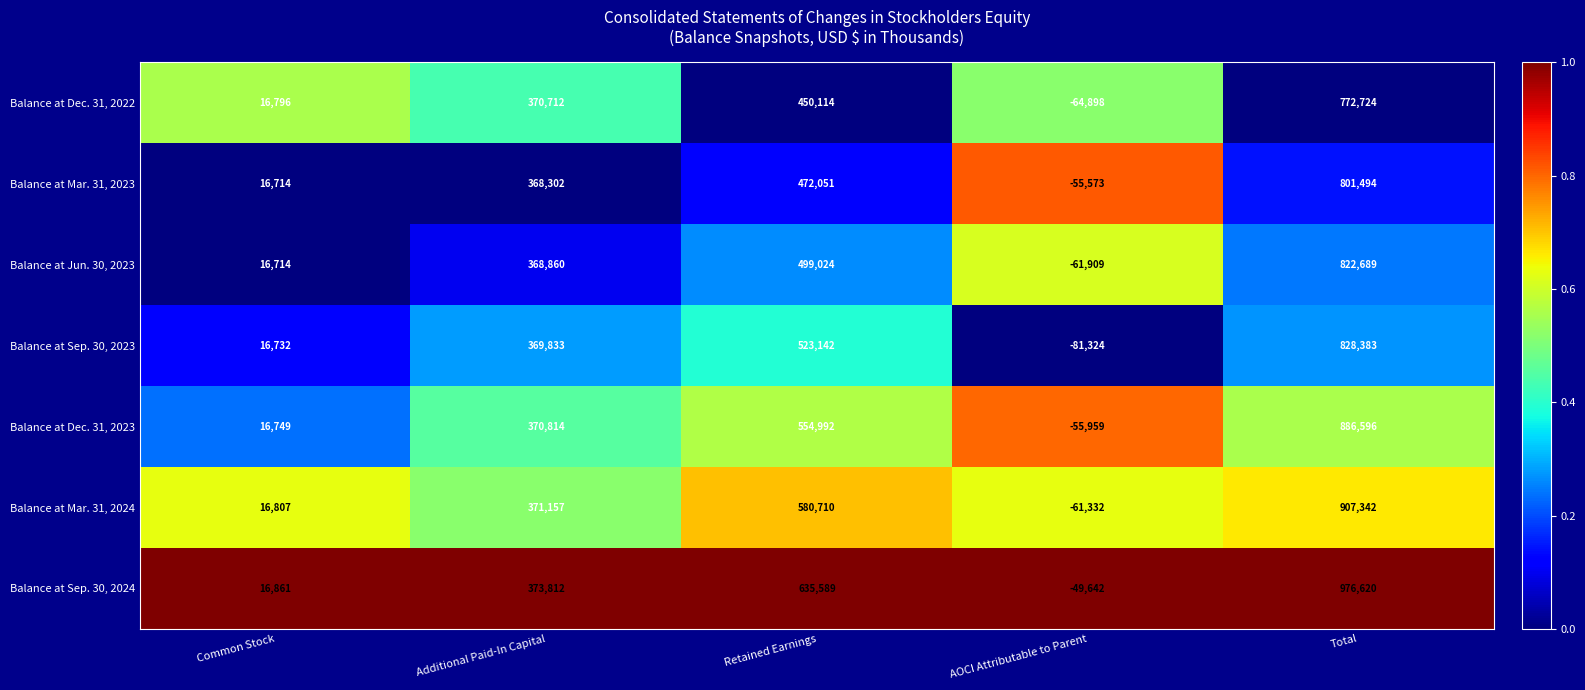

Rank the categories by Balance at Dec. 31, 2023 value from lowest to highest.

AOCI Attributable to Parent, Common Stock, Additional Paid-In Capital, Retained Earnings, Total